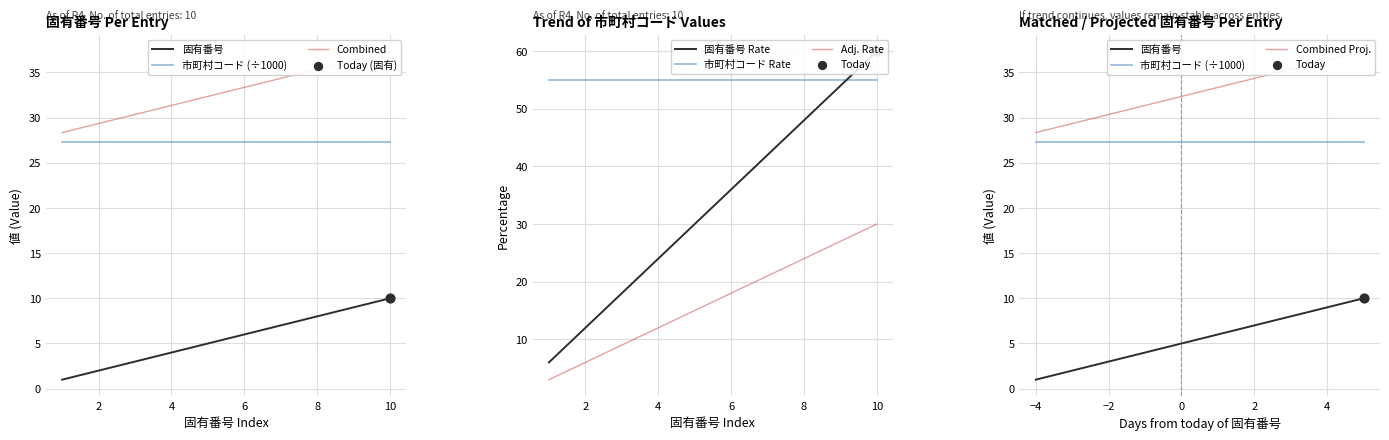

What is the change in value from 7 to 8?

+1